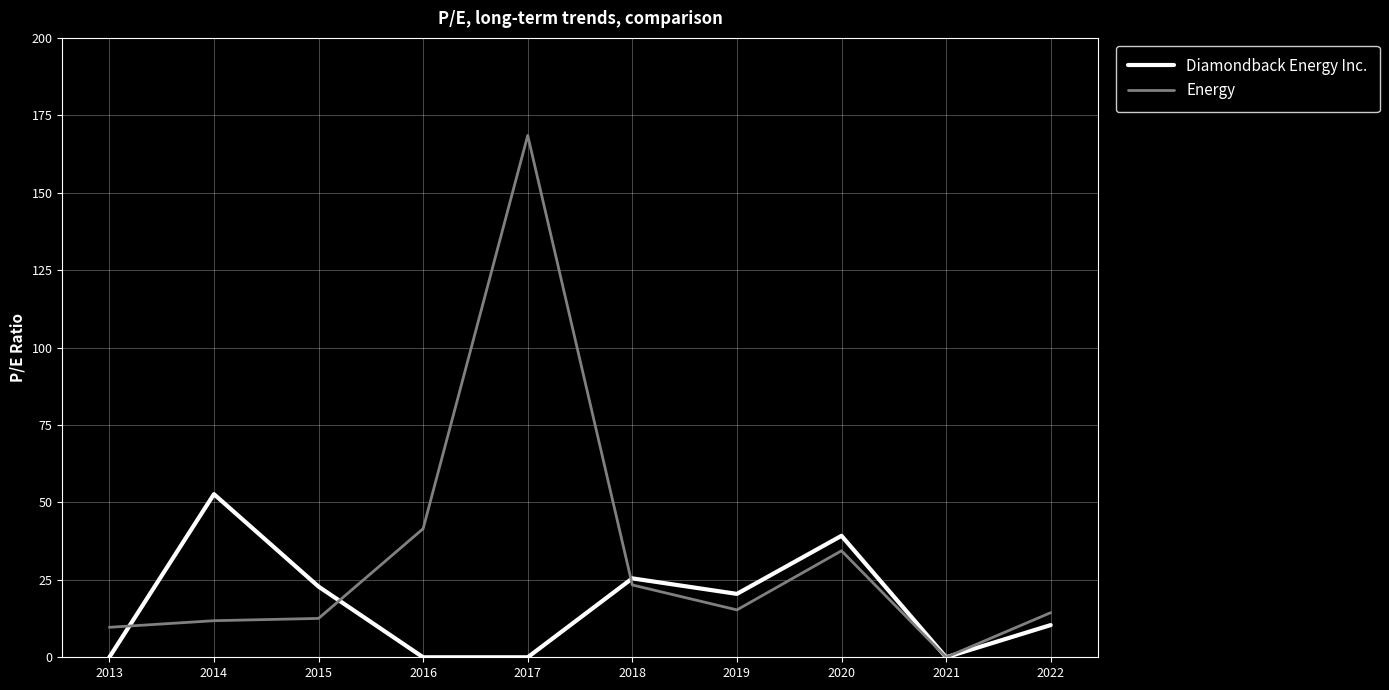

What are all the series names shown in the legend?

Diamondback Energy Inc., Energy